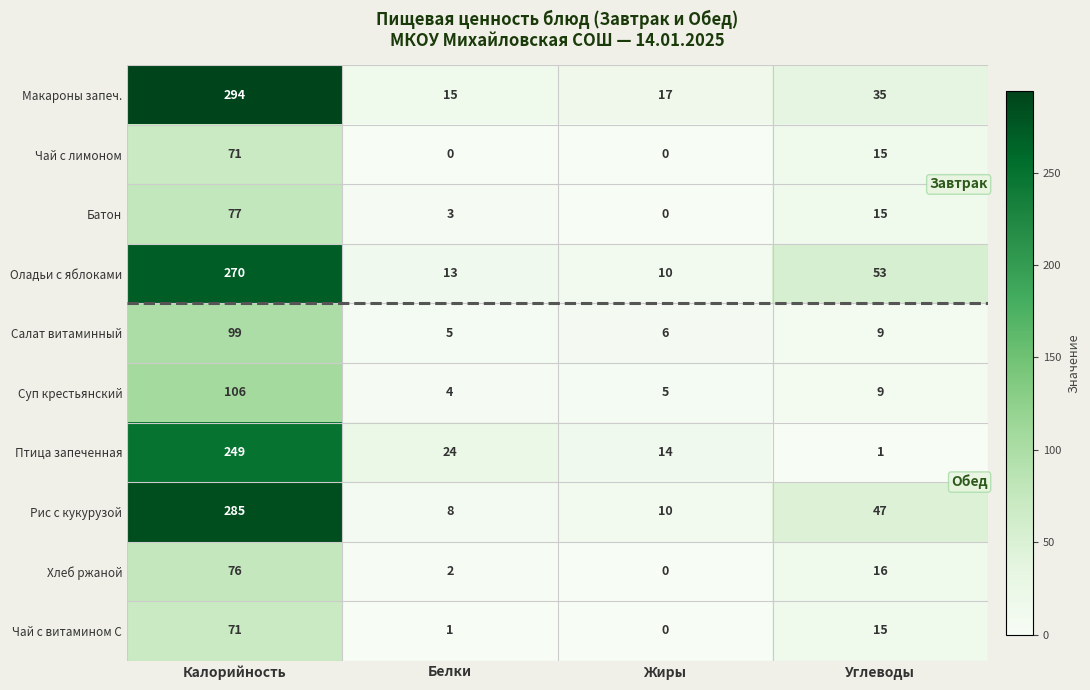

At how many categories does at least one series exceed 178?

1